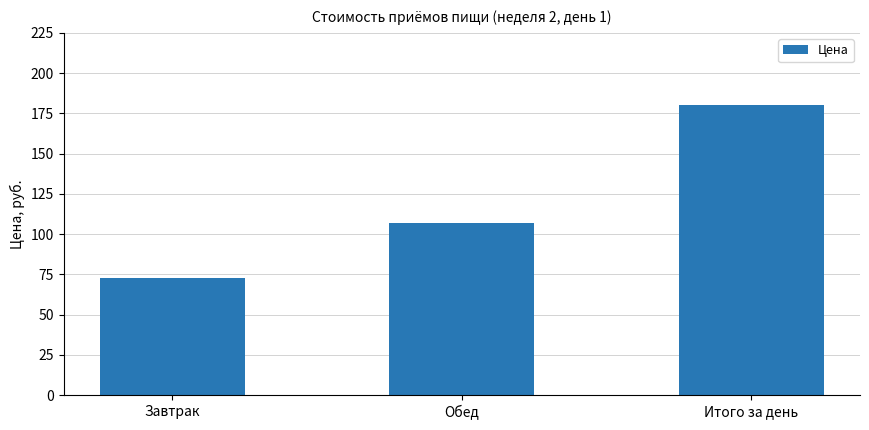

Which has a higher value, Обед or Завтрак?

Обед